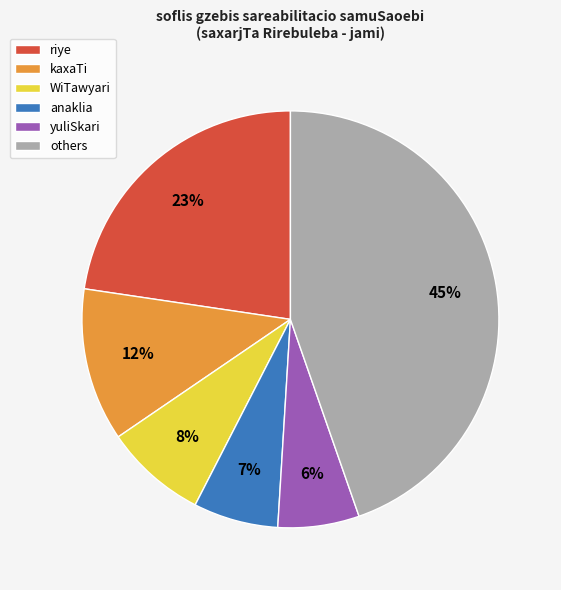

To the nearest percent, what is the average slice percentage?

17%